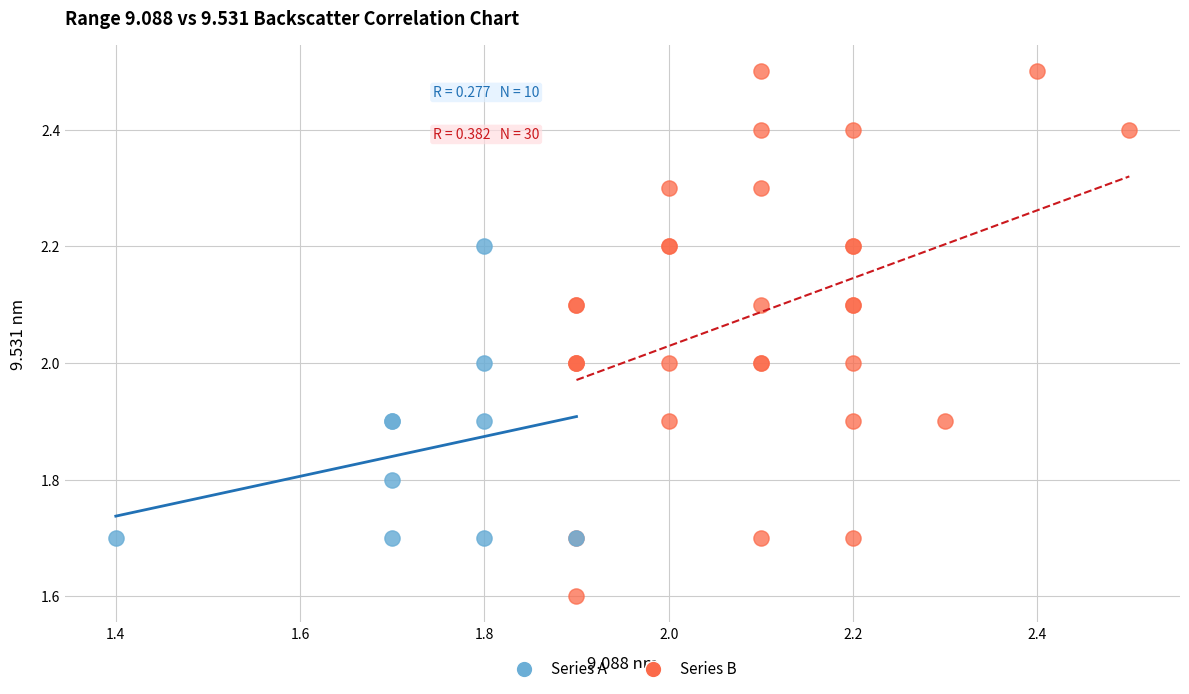

Which series has the widest spread of Y values?

Series B